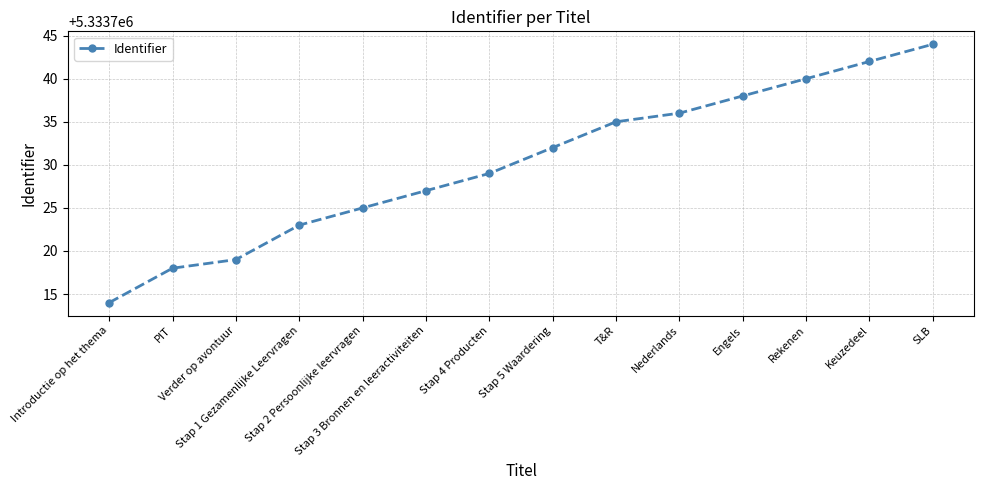

Count the number of data series in this chart.

1